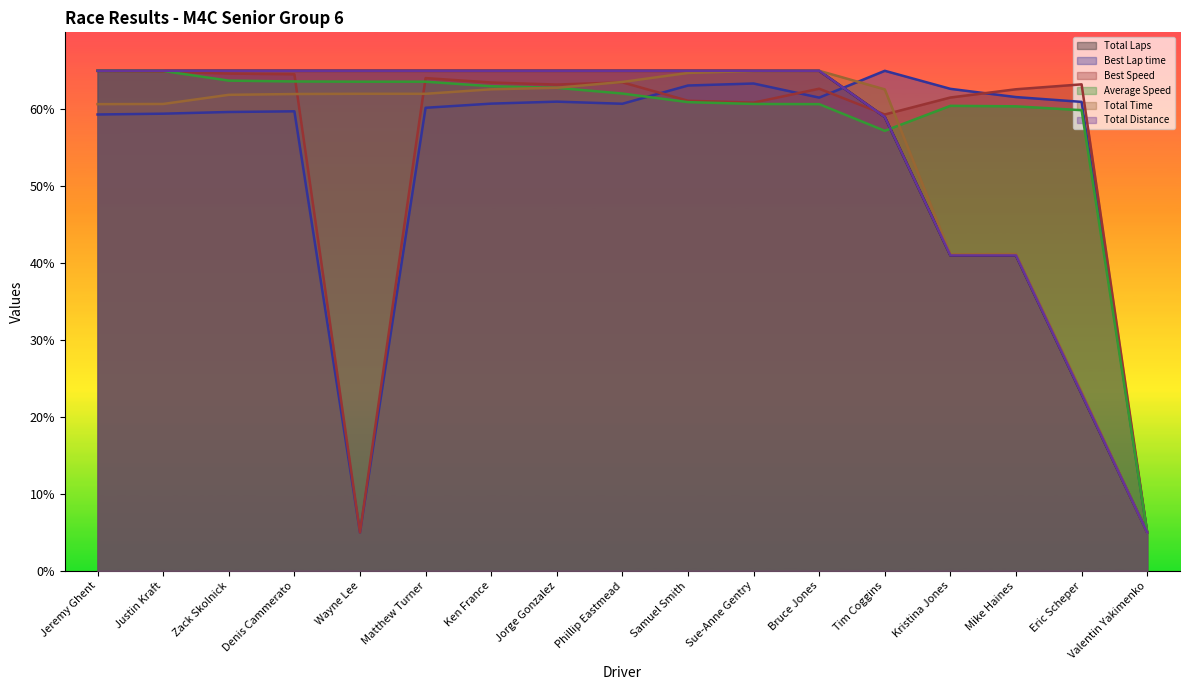

Reading right to left, extract all data points from this chart.

Total Laps: 5.0	23.0	41.0	41.0	59.0	65.0	65.0	65.0	65.0	65.0	65.0	65.0	65.0	65.0	65.0	65.0	65.0
Best Lap time: 5.0	61.0	61.6	62.7	65.0	61.5	63.3	63.1	60.7	61.0	60.7	60.2	5.0	59.7	59.6	59.4	59.3
Best Speed: 5.0	63.2	62.6	61.5	59.3	62.7	60.9	61.1	63.5	63.2	63.5	64.1	5.0	64.5	64.6	64.9	65.0
Average Speed: 5.0	59.9	60.4	60.4	57.2	60.7	60.7	60.9	62.0	62.8	63.0	63.6	63.6	63.6	63.7	65.0	65.0
Total Time: 5.0	23.3	41.2	41.1	62.6	65.0	65.0	64.7	63.6	62.8	62.6	62.0	62.0	62.0	61.9	60.7	60.7
Total Distance: 5.0	23.0	41.0	41.0	59.0	65.0	65.0	65.0	65.0	65.0	65.0	65.0	65.0	65.0	65.0	65.0	65.0